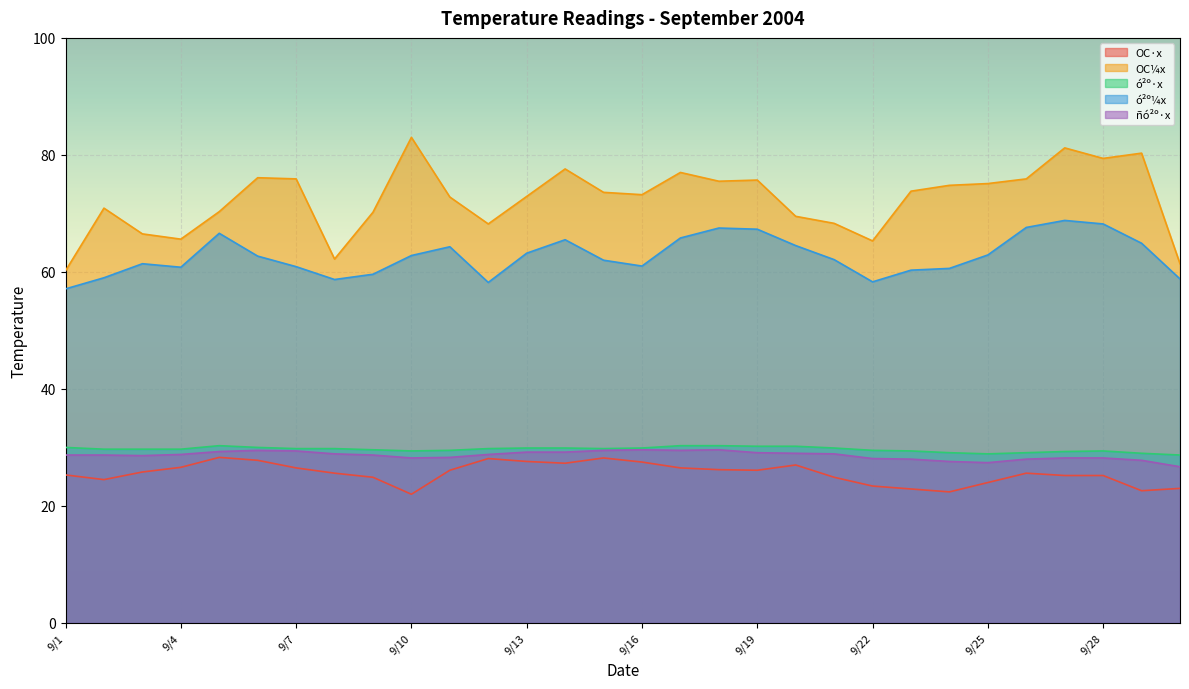

At which label is ó²º¼x closest to 62?

9/15